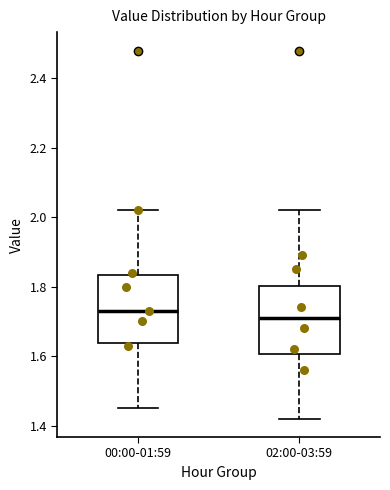

Where is the lower edge of the box for 00:00-01:59 on the y-axis? The values are not printed on the chart, so give them approximately, as read against the axis.

1.64